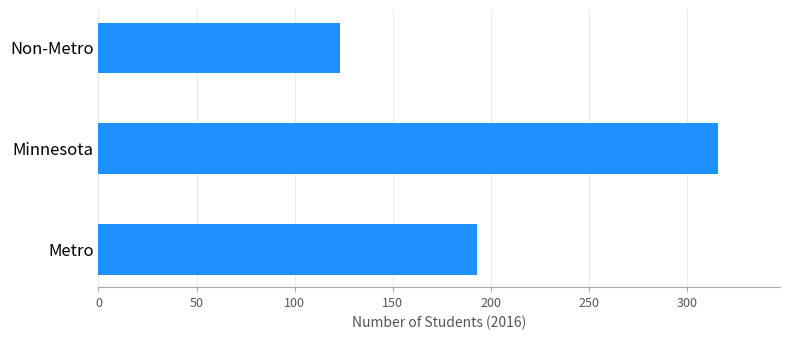

Which label corresponds to the smallest value in the chart?

Non-Metro